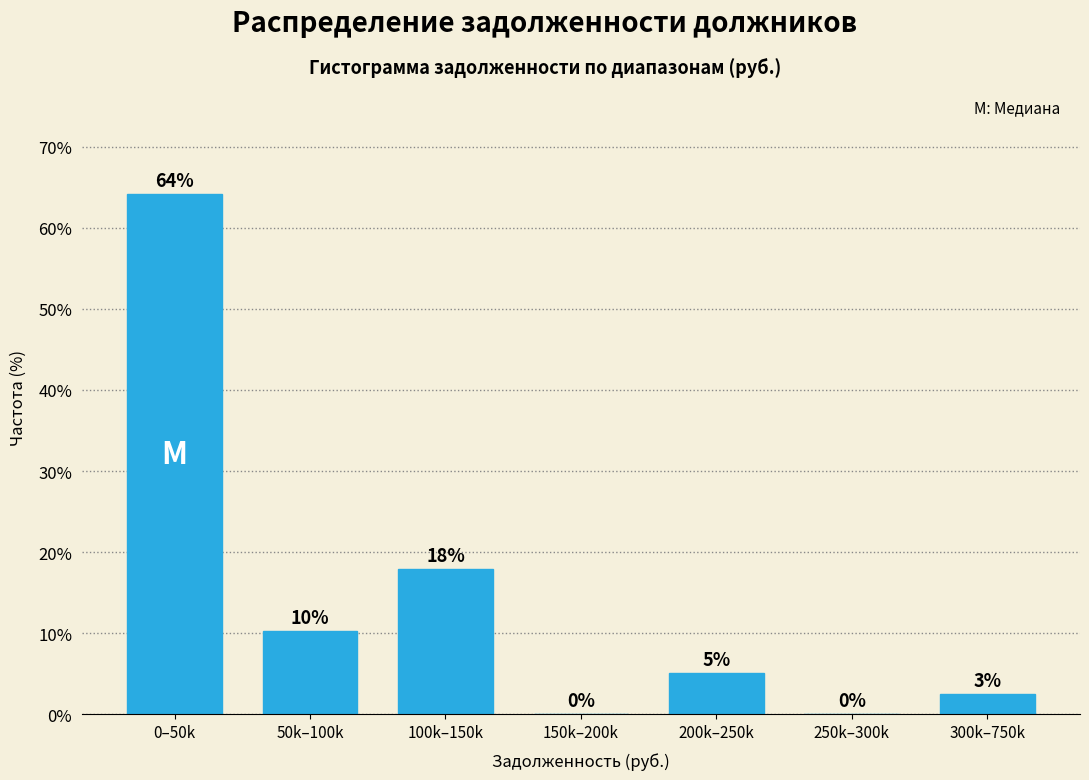

What is the sum of all values?

100.0